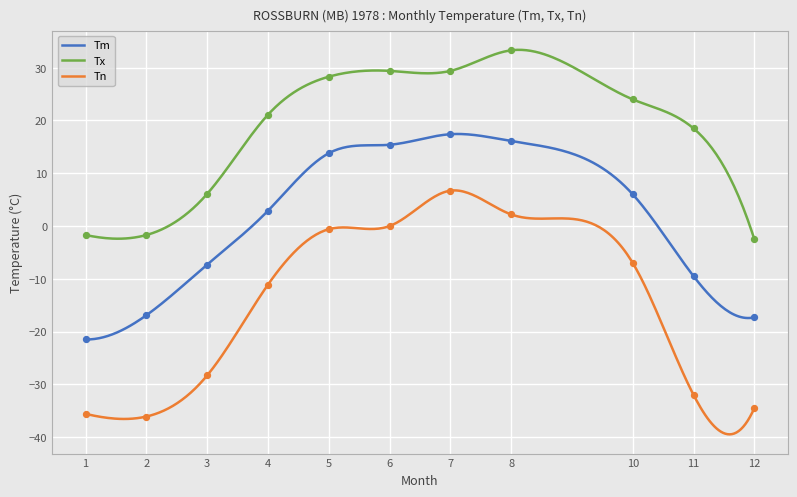

Which series has the largest Y range (max minus min)?

Tn